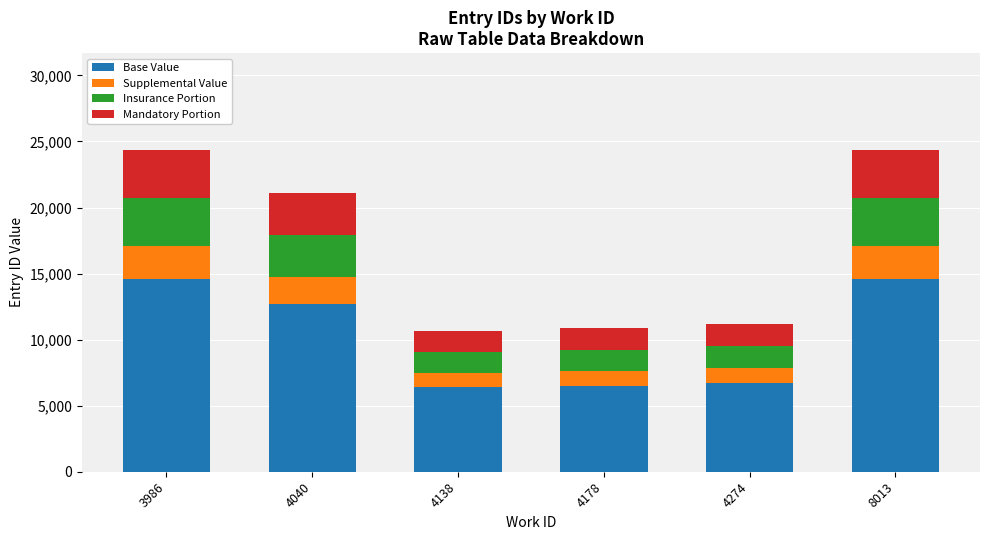

What is the lowest value of the Base Value series?

6383.4